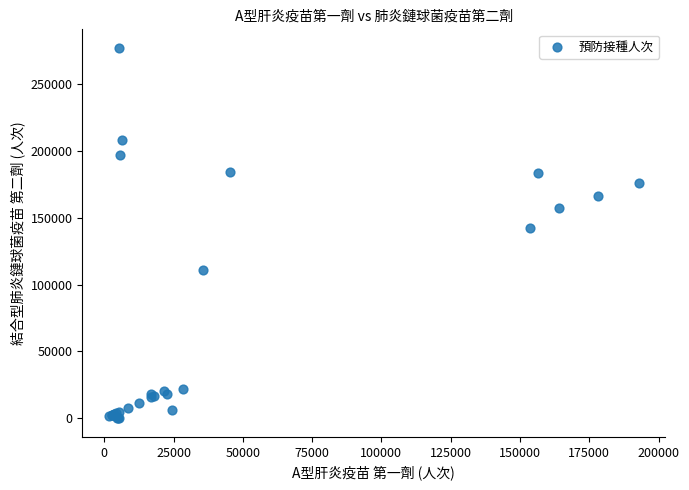

What Y value in the scatter plot is closest to 138627?

142558